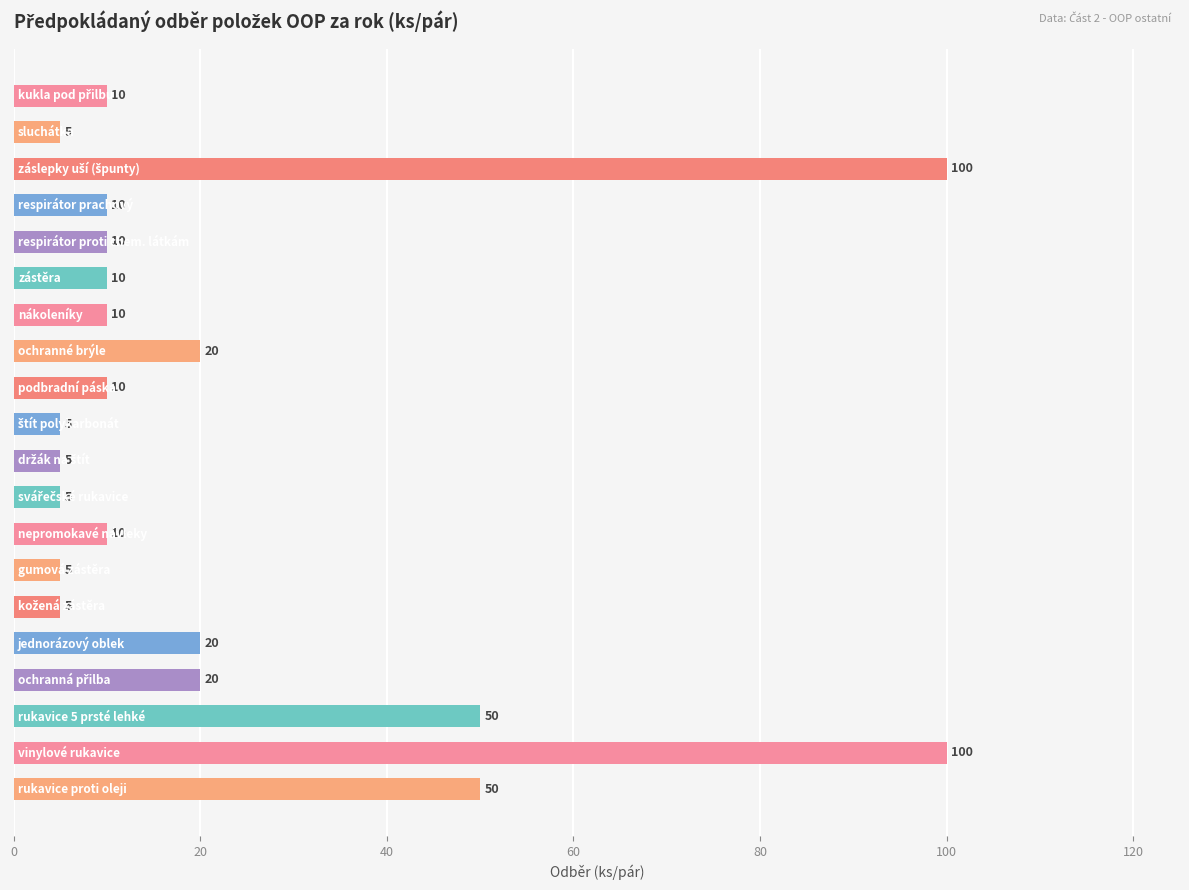

What is the maximum value shown in the chart?

100